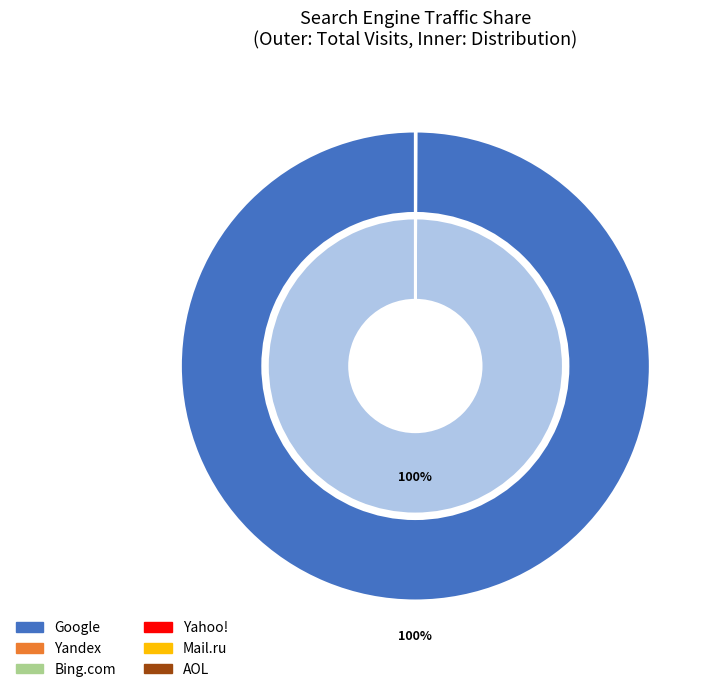

Which slice is the smallest?

Yandex